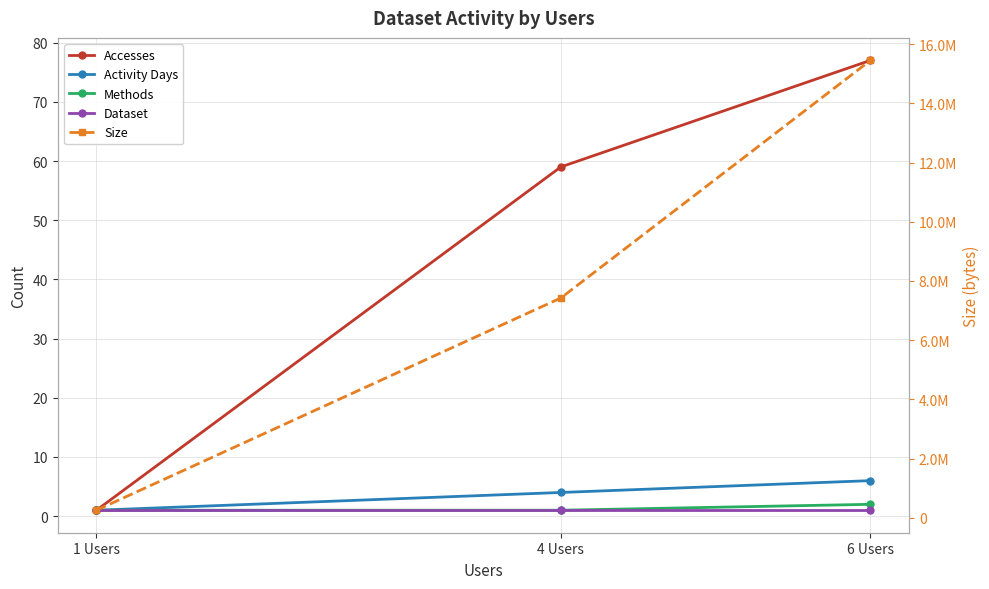

Is this an area chart (filled region under the line)?

No